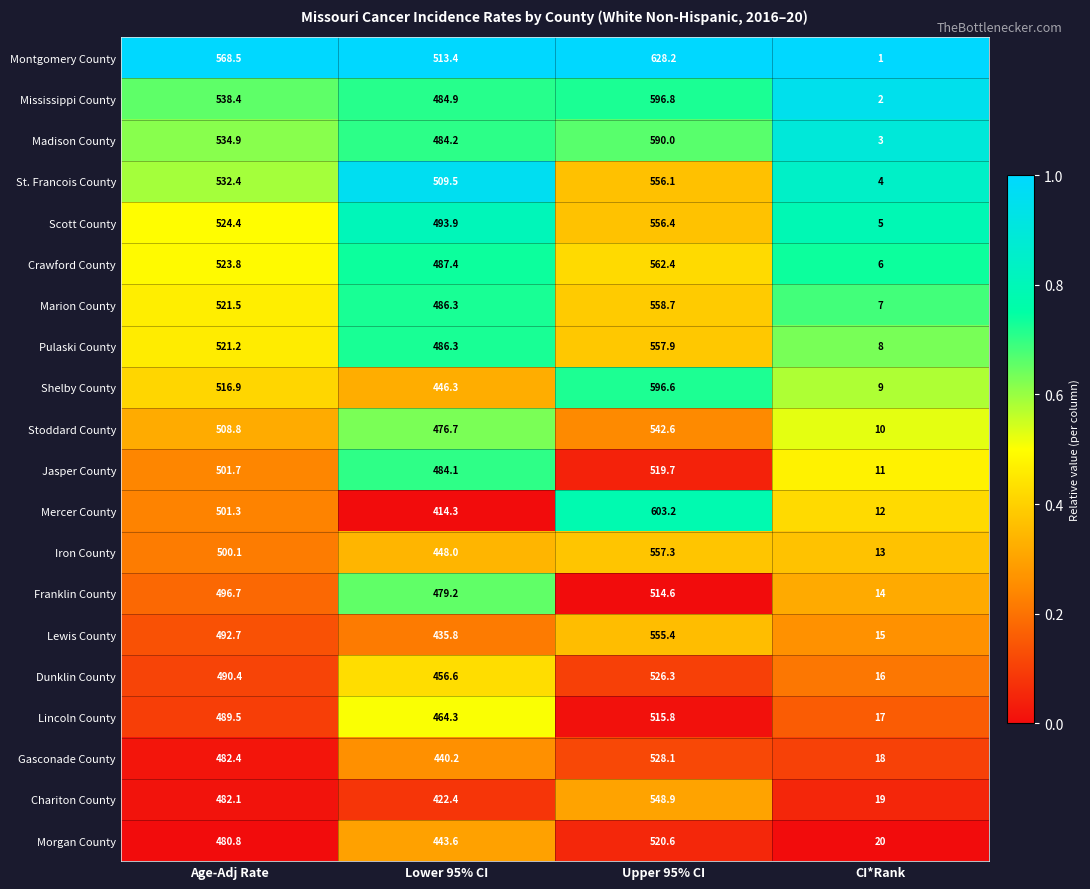

Between Lower 95% CI and Upper 95% CI, which series saw the biggest shift?

Mercer County